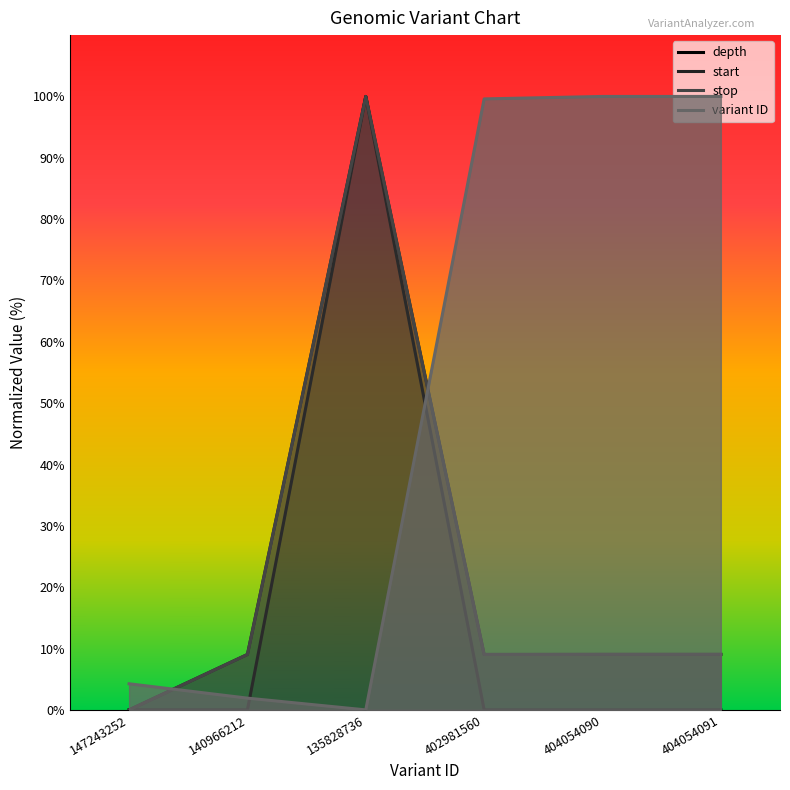

What is the difference between the maximum and minimum values in the depth series?

100.0